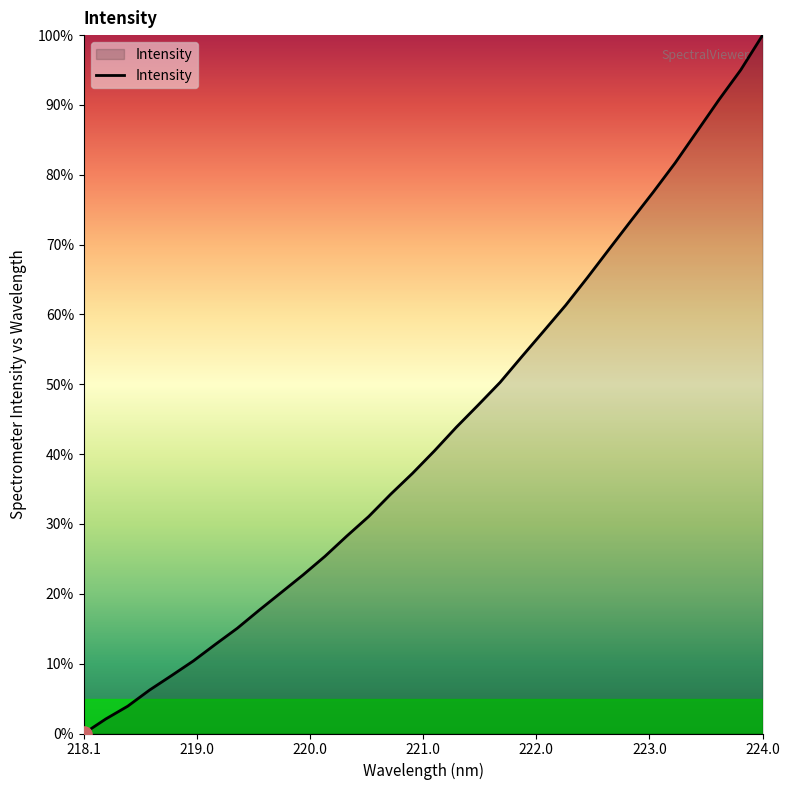

Does the chart have visible grid lines?

No